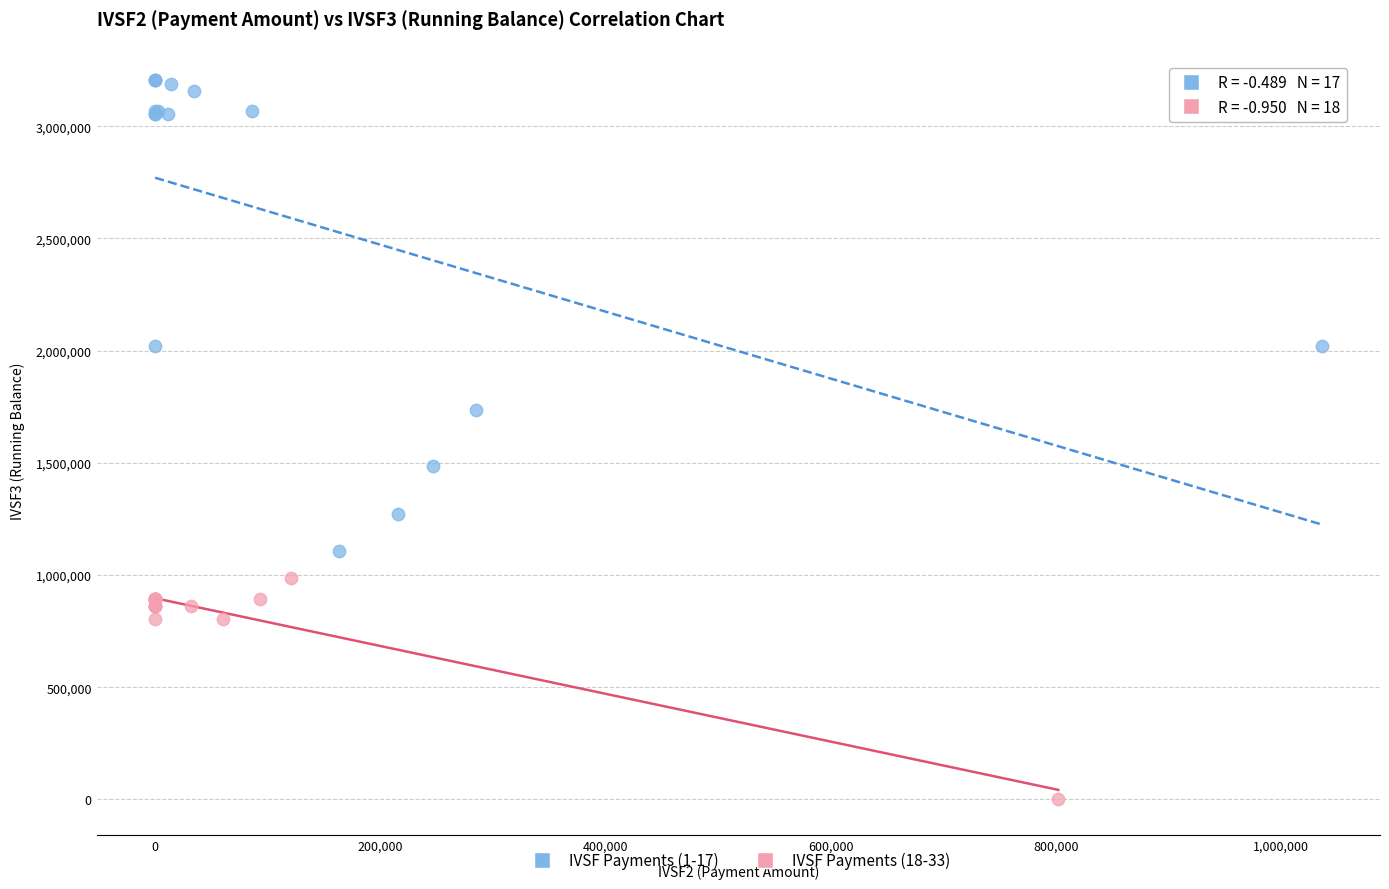

Which series contains the lowest Y value?

IVSF Payments (18-33)